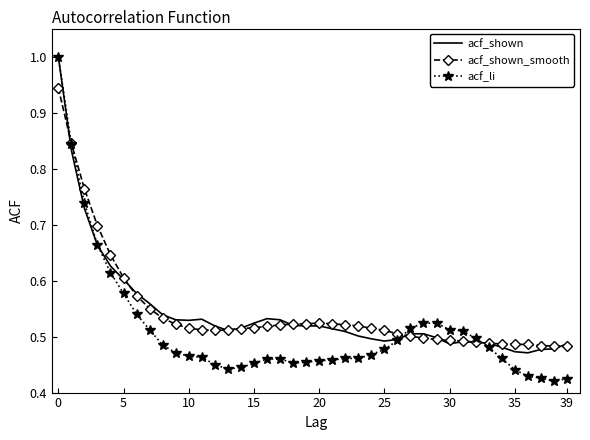

Which series has the largest range (max minus min)?

acf_li